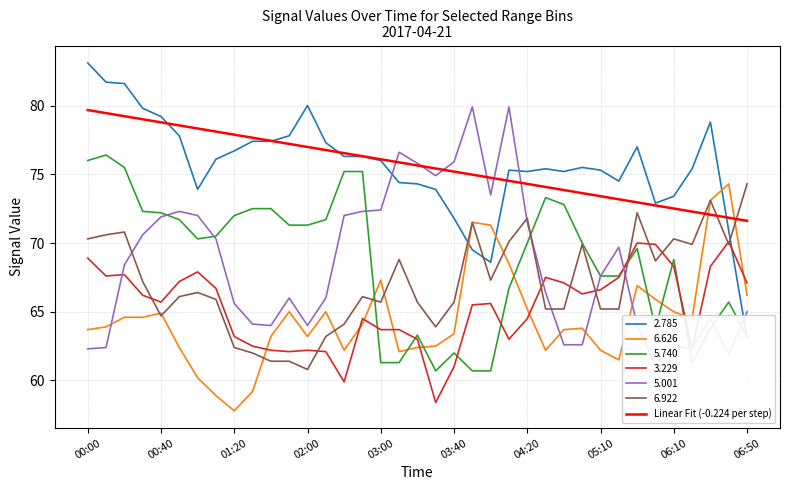

What is the maximum value for 3.229?

70.1